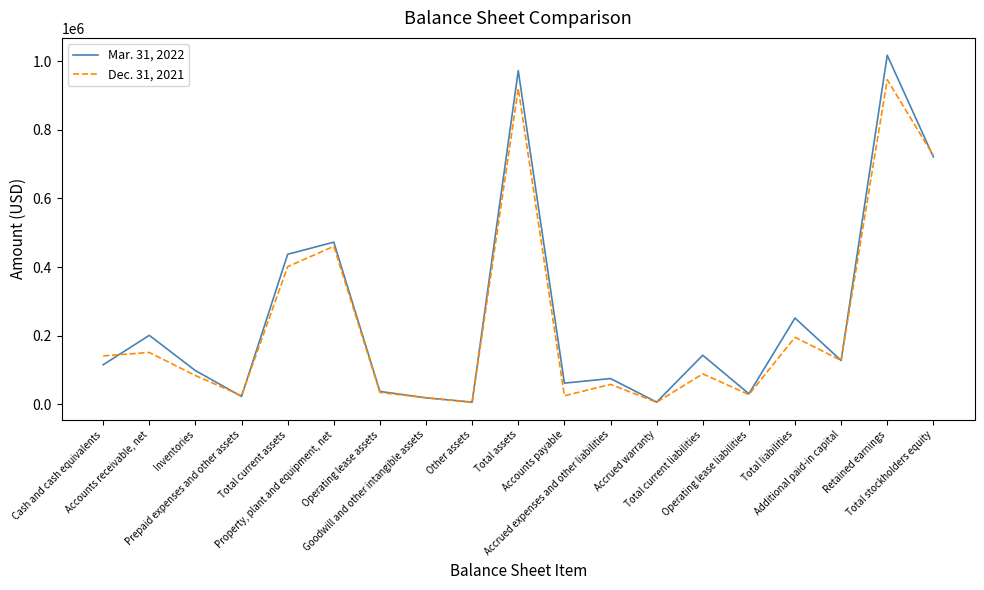

At Accrued warranty, list the series in order from smallest to largest.

Dec. 31, 2021, Mar. 31, 2022